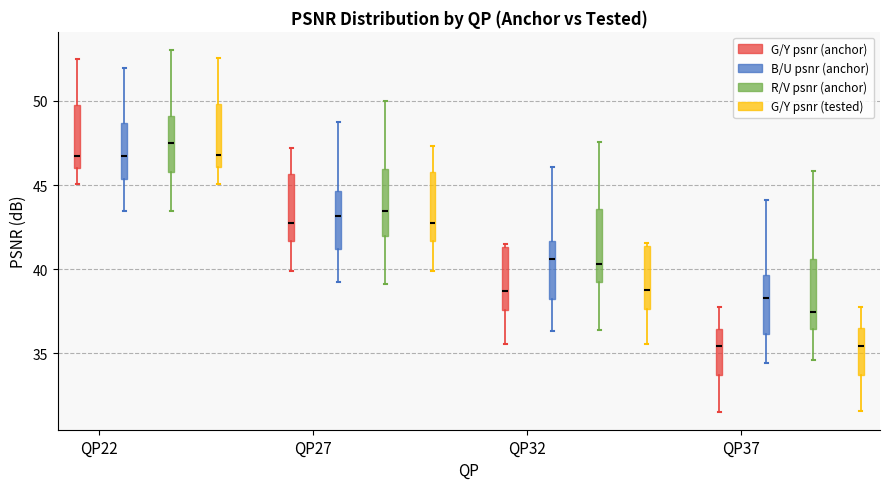

Which box's median line is the highest?

QP22 (R/V psnr (anchor))